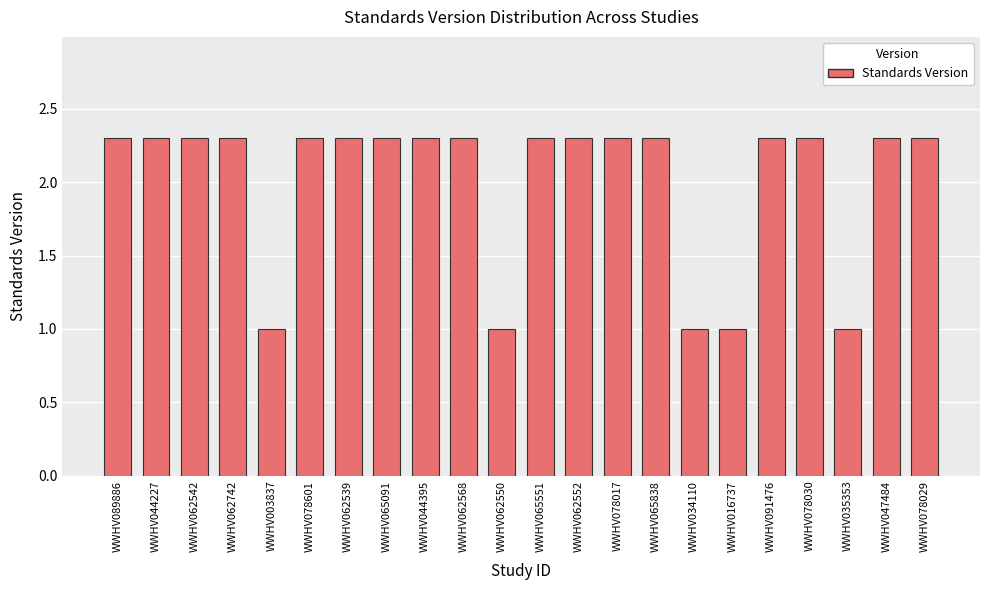

What is the smallest value displayed?

1.0